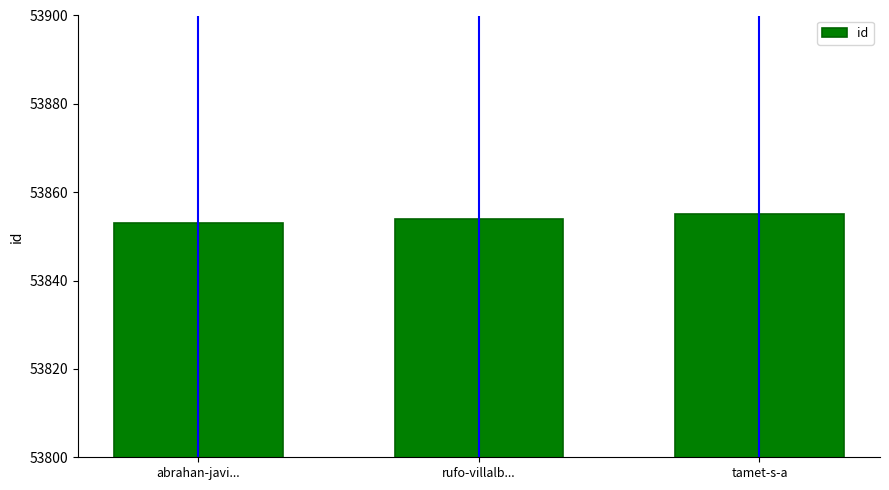

Reading right to left, extract all data points from this chart.

tamet-s-a=53855	rufo-villalb...=53854	abrahan-javi...=53853